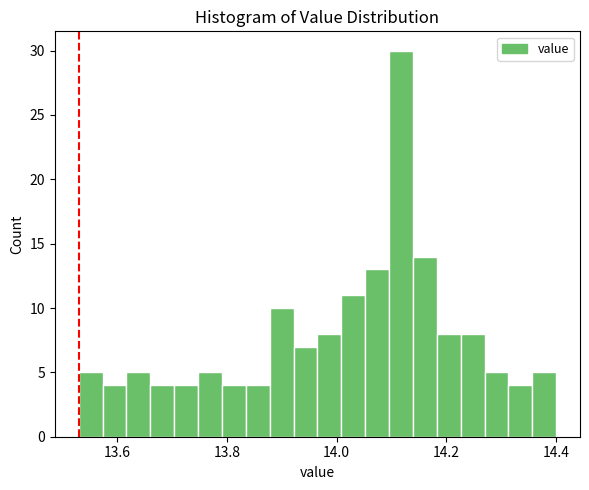

Read against the x-axis, roughly where is the centre of the tallest bar?

14.12